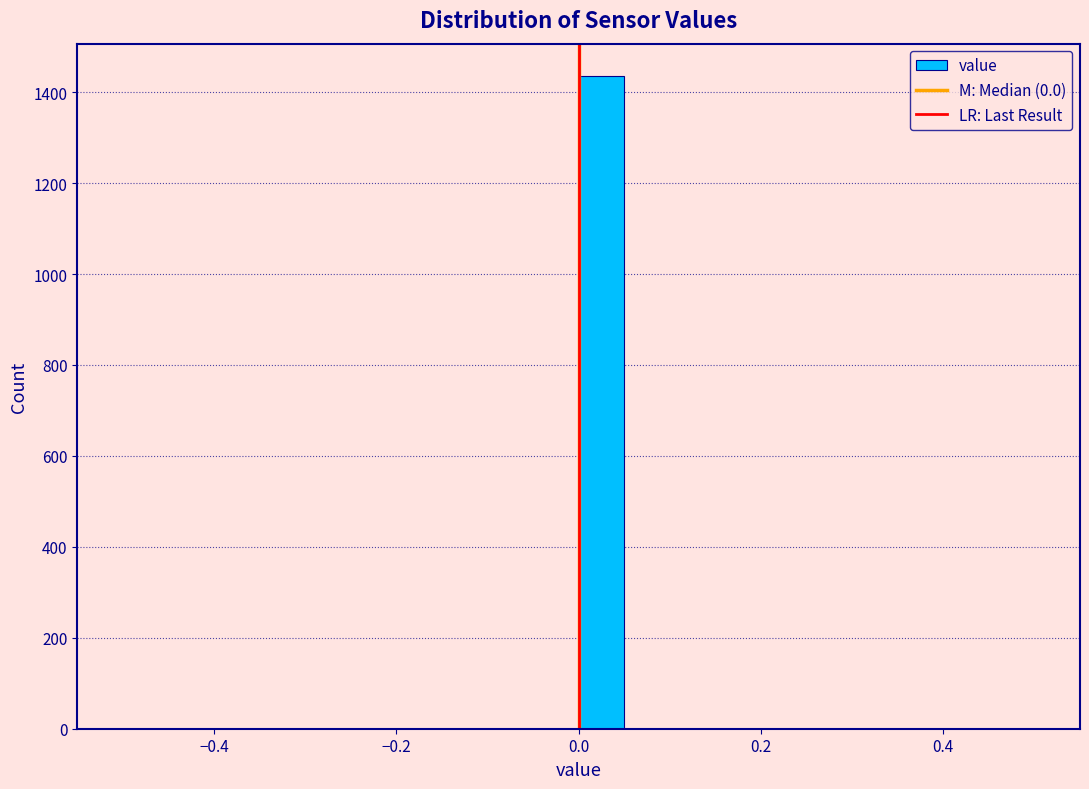

Around what value on the x-axis is the tallest bar? Give the approximate position of its centre, as read against the axis.

0.02